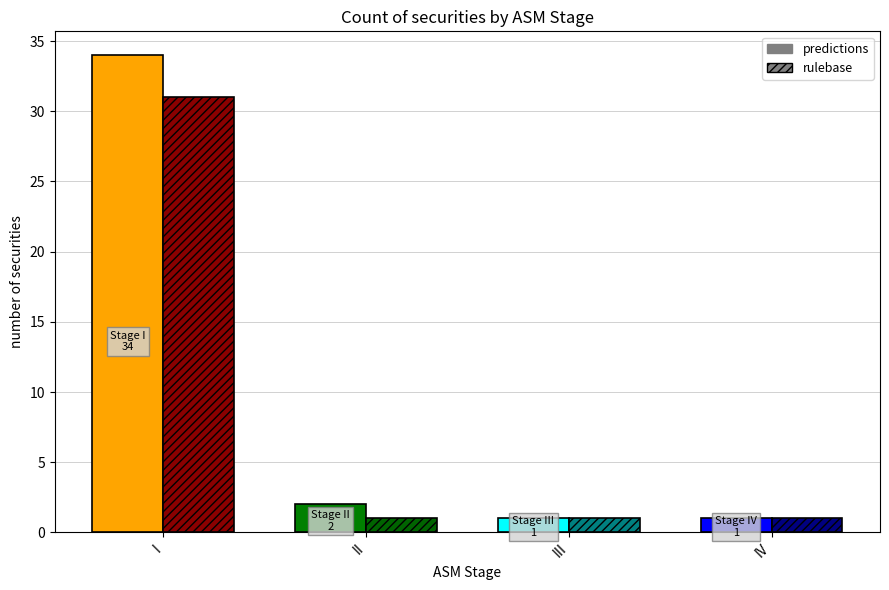

Which series has the largest total across all categories?

predictions